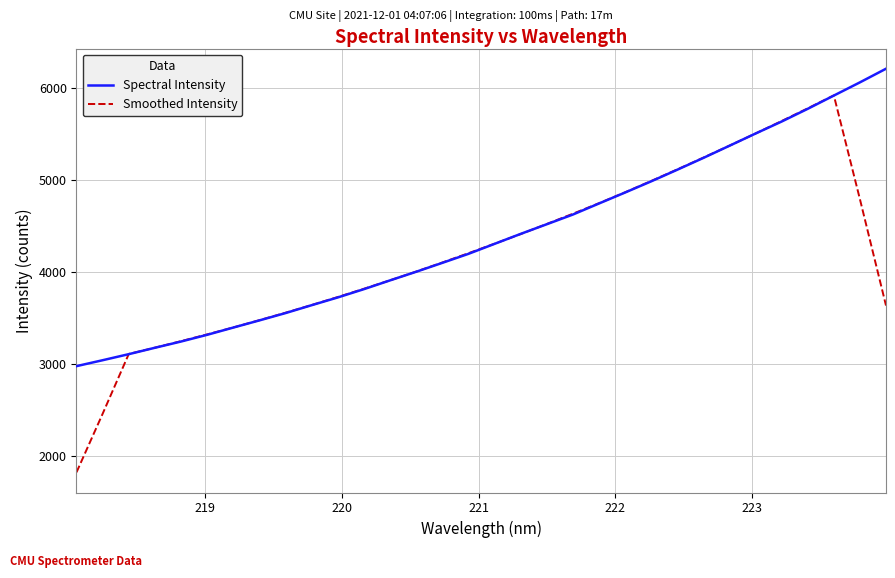

Which series has the widest spread of values?

Smoothed Intensity